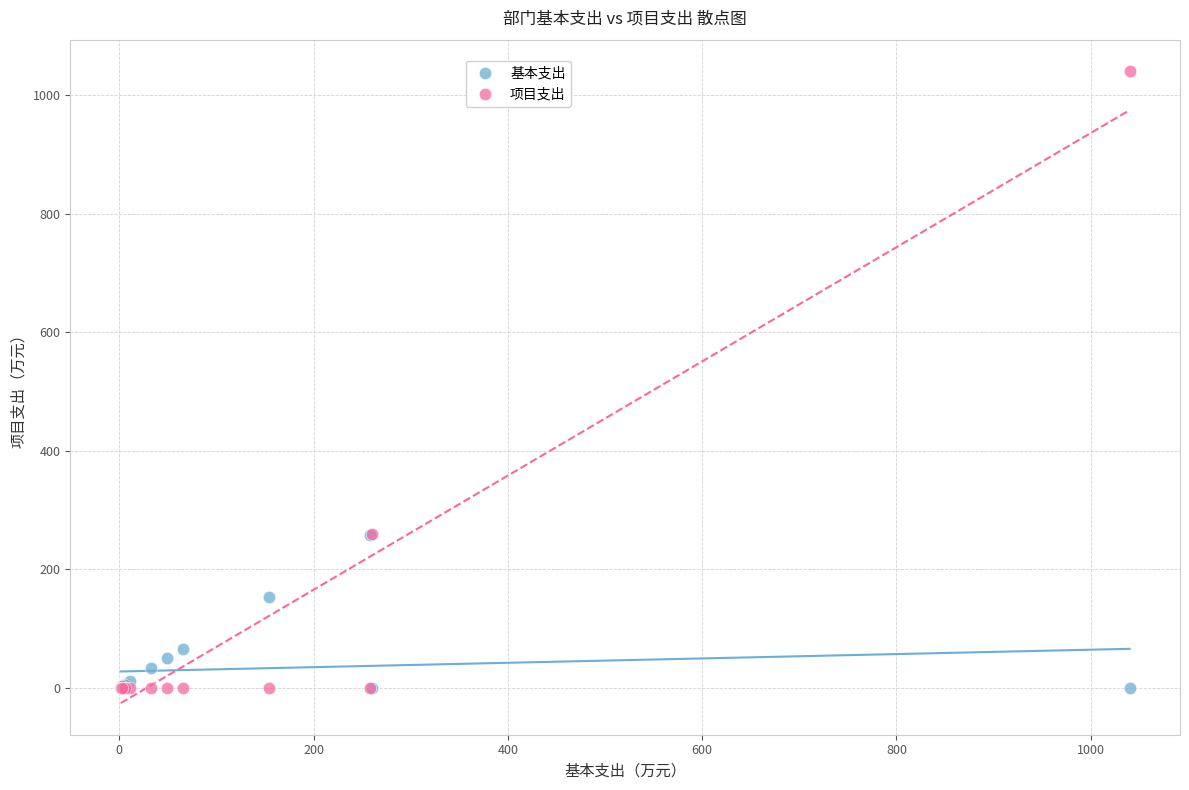

In the 基本支出 series, what Y value is closest to 129?

153.8